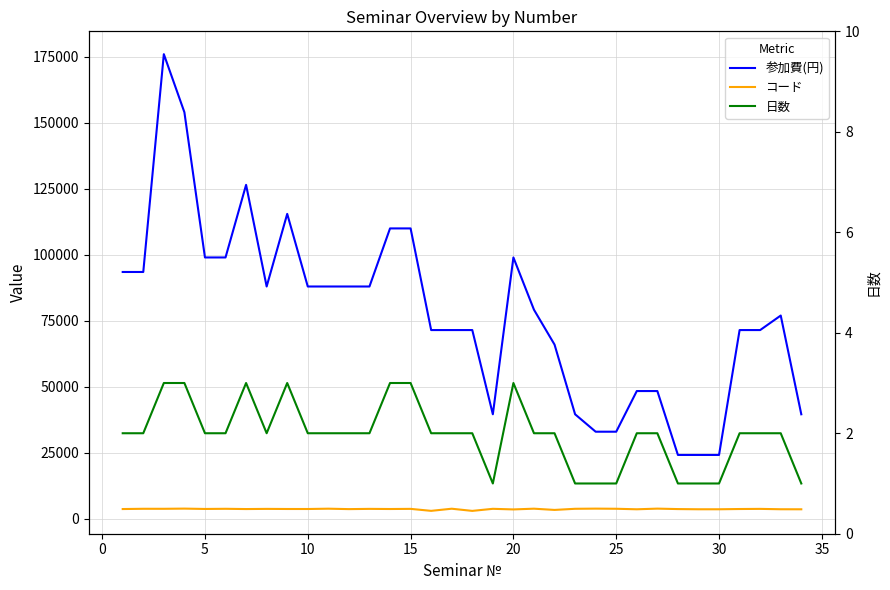

What is the difference between the maximum and minimum values in the 参加費(円) series?

151800